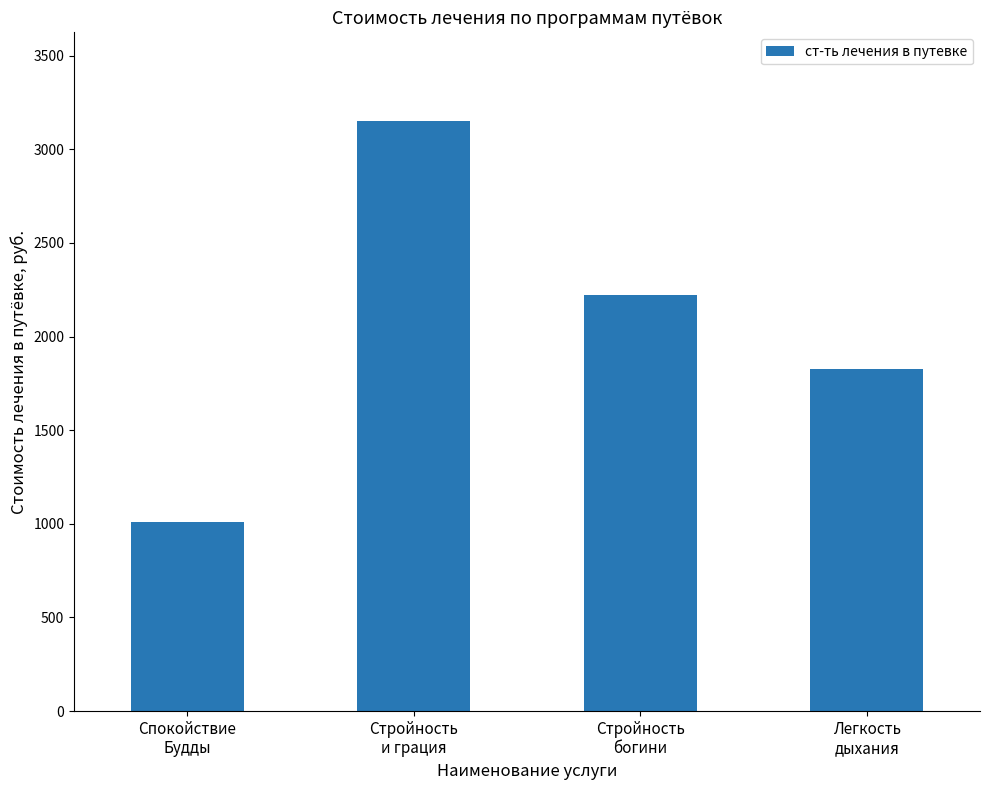

Reading right to left, extract all data points from this chart.

1828.5	2219.5	3152.0	1010.9